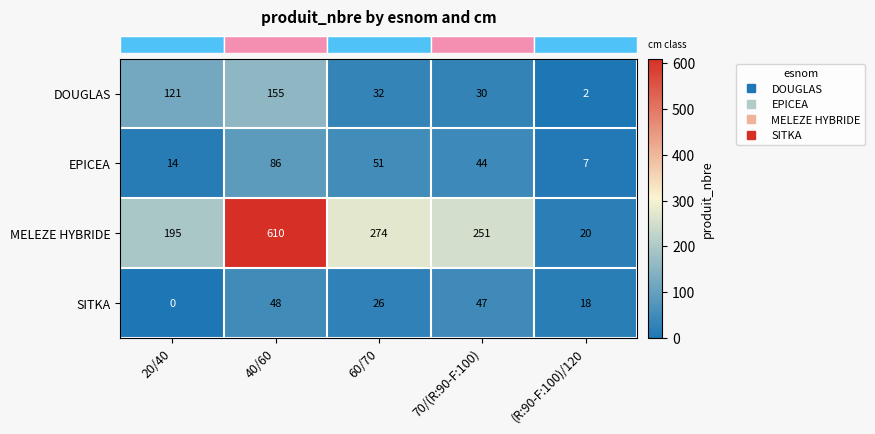

What is the total value across all series at 60/70?

383